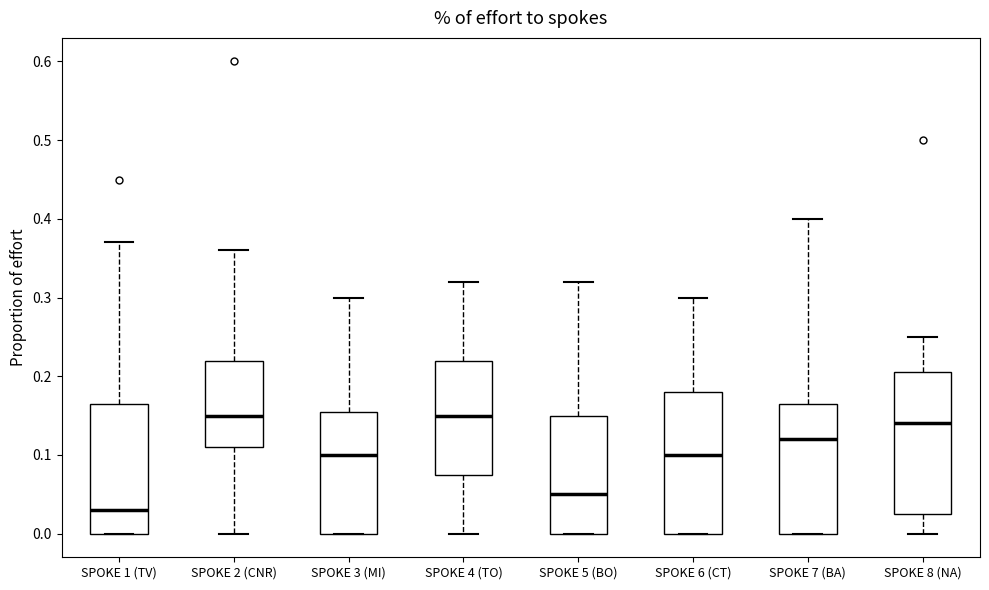

Reading left to right, read every box against the y-axis: the position of its median line, the range the box covers, and the ends of its whiskers. The values are not printed on the chart, so give them approximately, as read against the axis.

SPOKE 1 (TV): median 0.03, box 0.00 to 0.17, whiskers 0.00 to 0.37
SPOKE 2 (CNR): median 0.15, box 0.11 to 0.22, whiskers 0.00 to 0.36
SPOKE 3 (MI): median 0.10, box 0.00 to 0.16, whiskers 0.00 to 0.30
SPOKE 4 (TO): median 0.15, box 0.08 to 0.22, whiskers 0.00 to 0.32
SPOKE 5 (BO): median 0.05, box 0.00 to 0.15, whiskers 0.00 to 0.32
SPOKE 6 (CT): median 0.10, box 0.00 to 0.18, whiskers 0.00 to 0.30
SPOKE 7 (BA): median 0.12, box 0.00 to 0.17, whiskers 0.00 to 0.40
SPOKE 8 (NA): median 0.14, box 0.03 to 0.21, whiskers 0.00 to 0.25